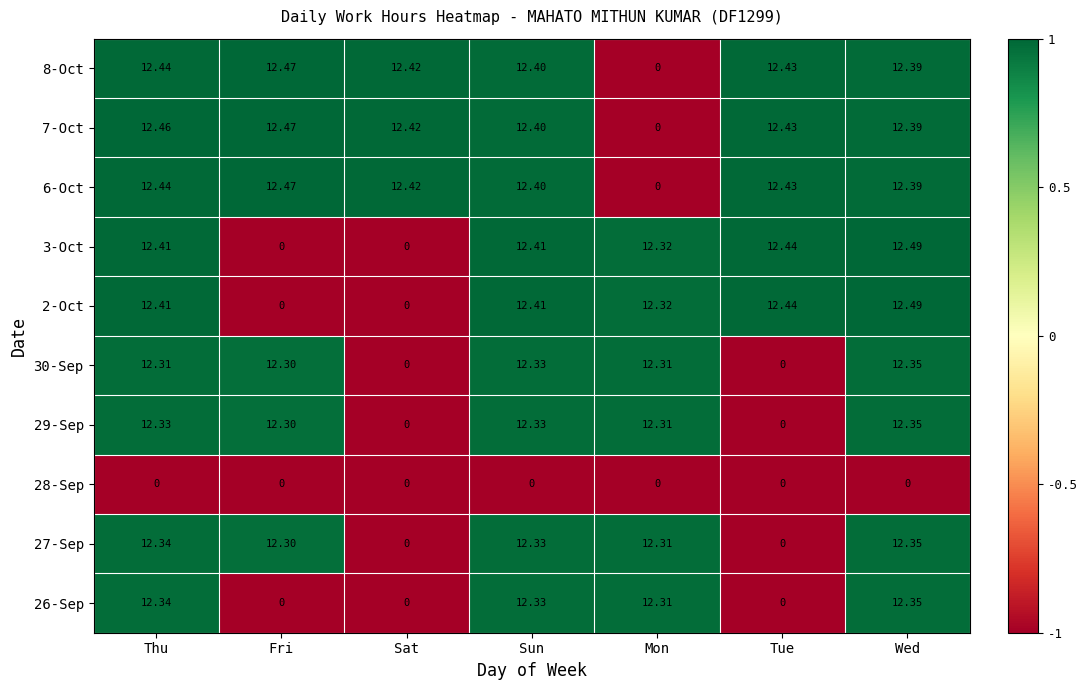

What is the greatest value displayed?

12.5